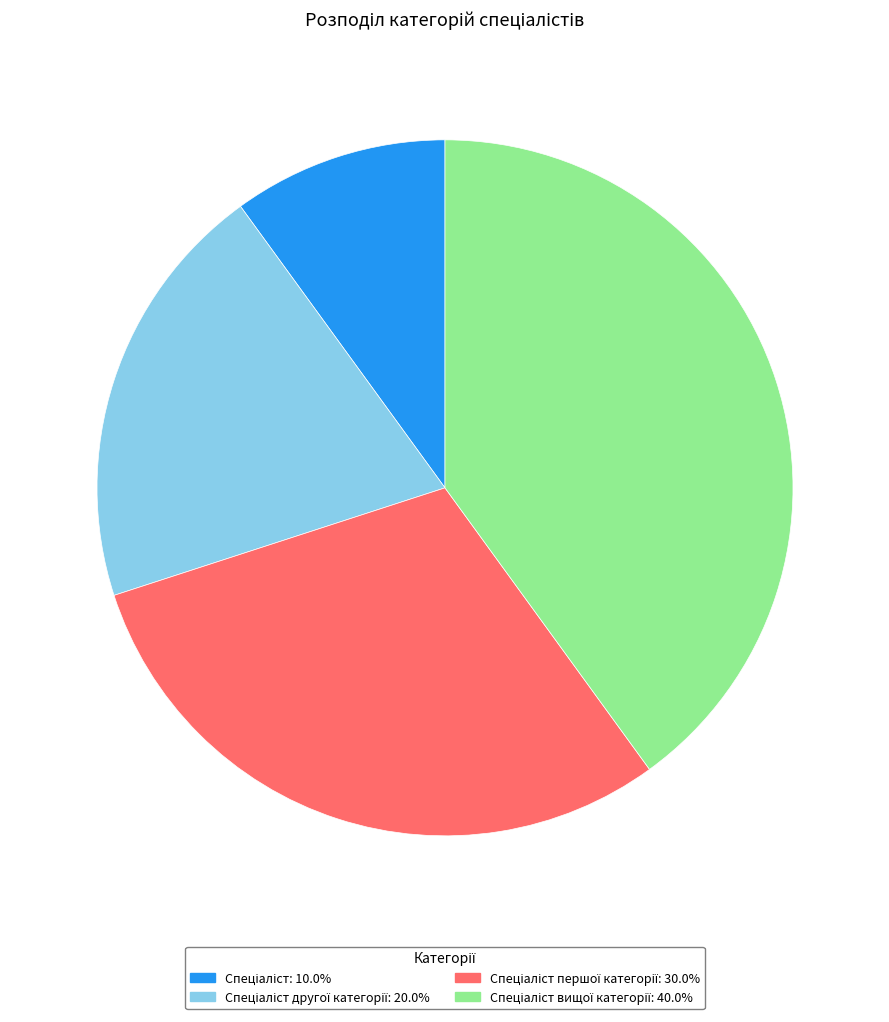

Is there any slice that represents more than half of the pie?

No